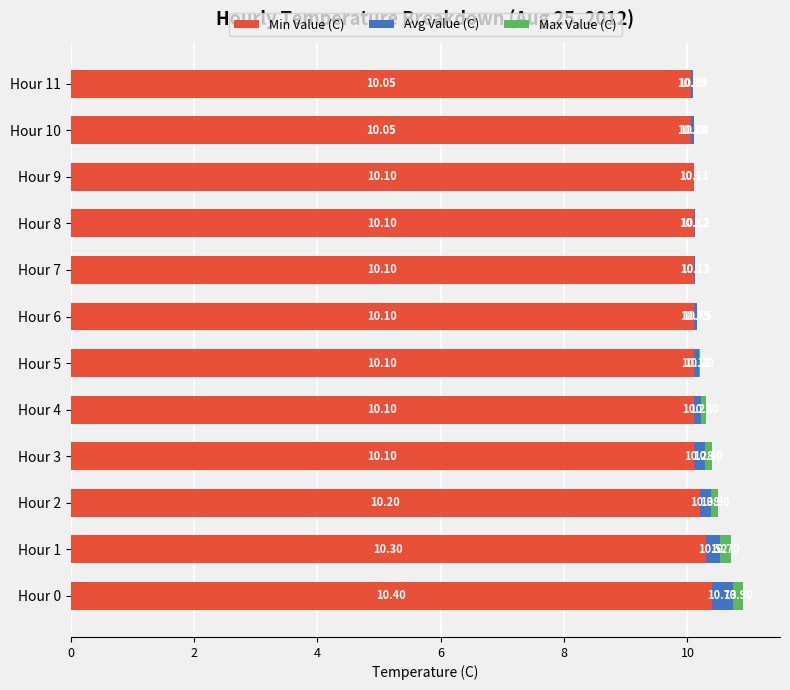

What are all the series names shown in the legend?

Min Value (C), Avg Value (C), Max Value (C)